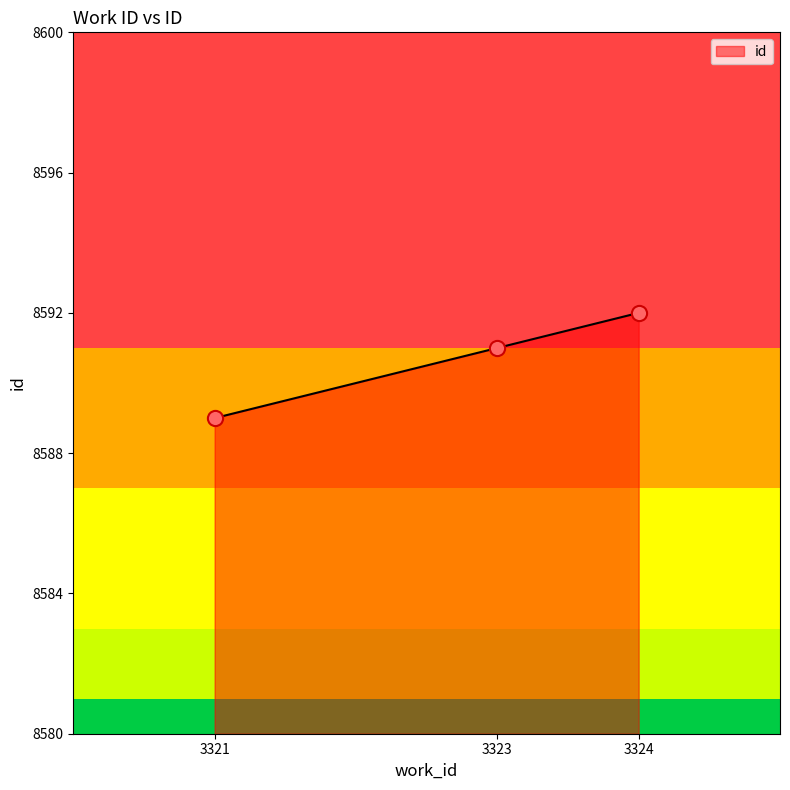

What is the change in value from 3321 to 3323?

+2